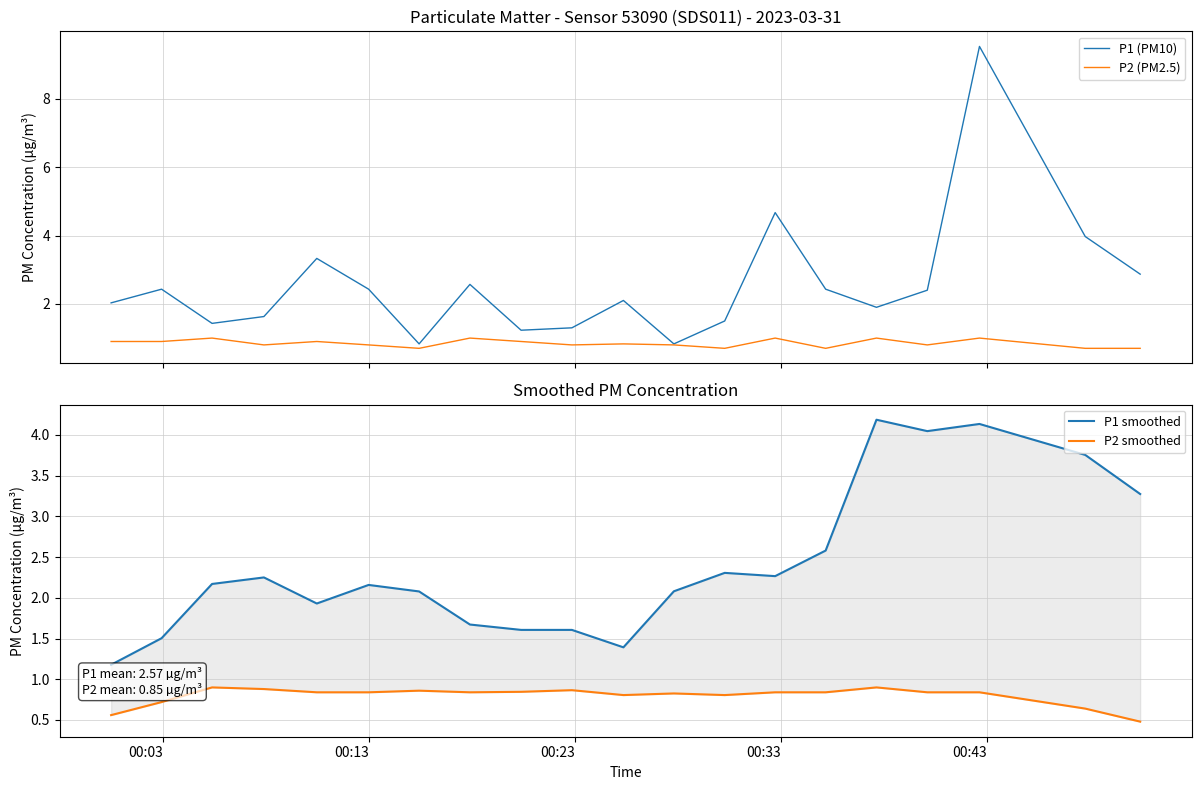

What are all the series names shown in the legend?

P1 (PM10), P2 (PM2.5), P1 smoothed, P2 smoothed